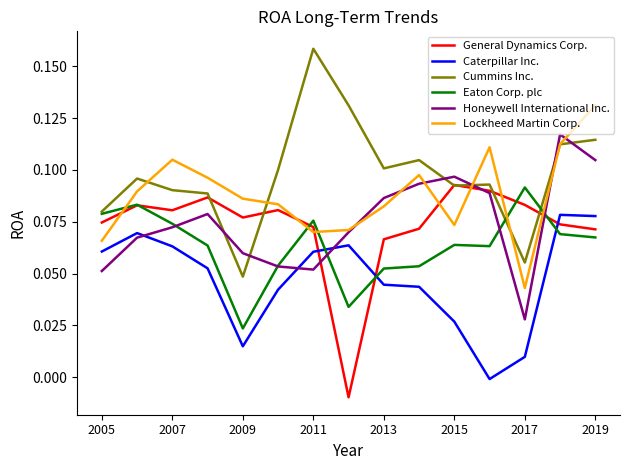

How many values in Caterpillar Inc. are below zero?

1